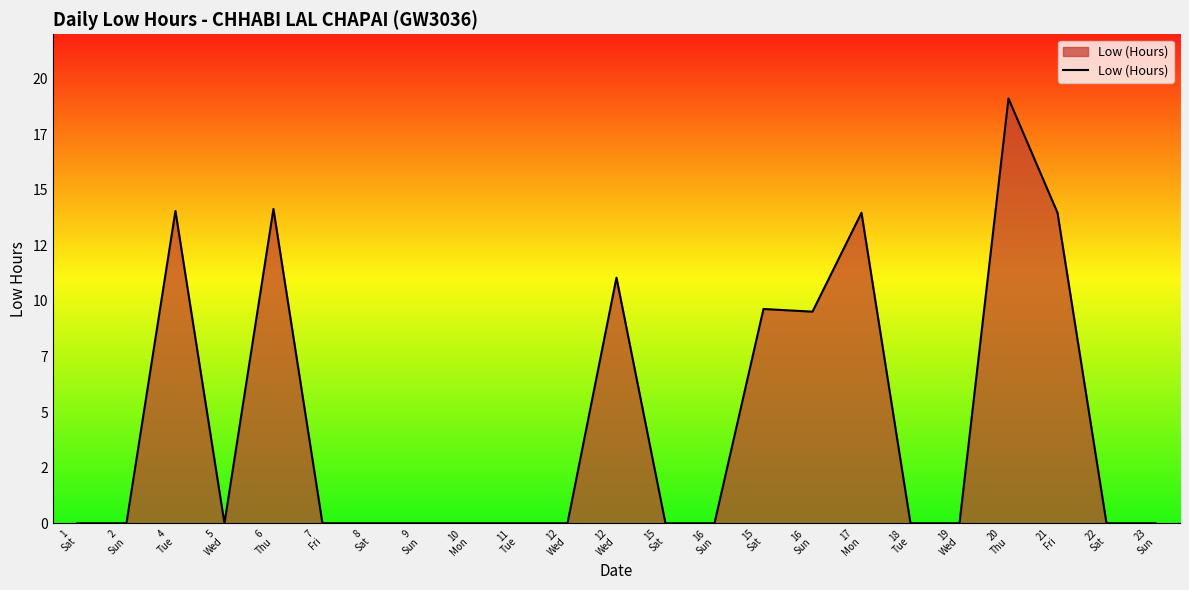

True or false: there are more than 1 points higher than both neighbors.

True